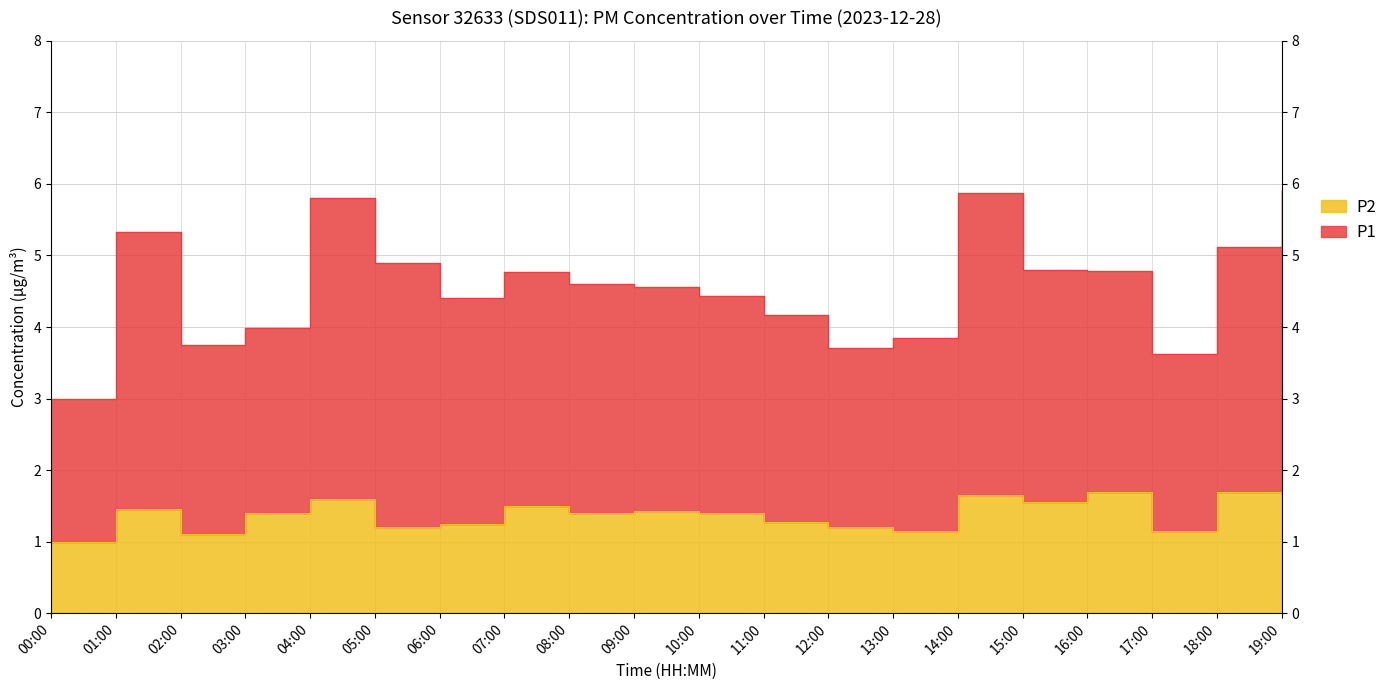

Reading left to right, extract all data points from this chart.

P1: 3.0	5.3	3.8	4.0	5.8	4.9	4.4	4.8	4.6	4.6	4.4	4.2	3.7	3.9	5.9	4.8	4.8	3.6	5.1	5.9
P2: 1.0	1.4	1.1	1.4	1.6	1.2	1.2	1.5	1.4	1.4	1.4	1.3	1.2	1.1	1.6	1.6	1.7	1.1	1.7	1.7